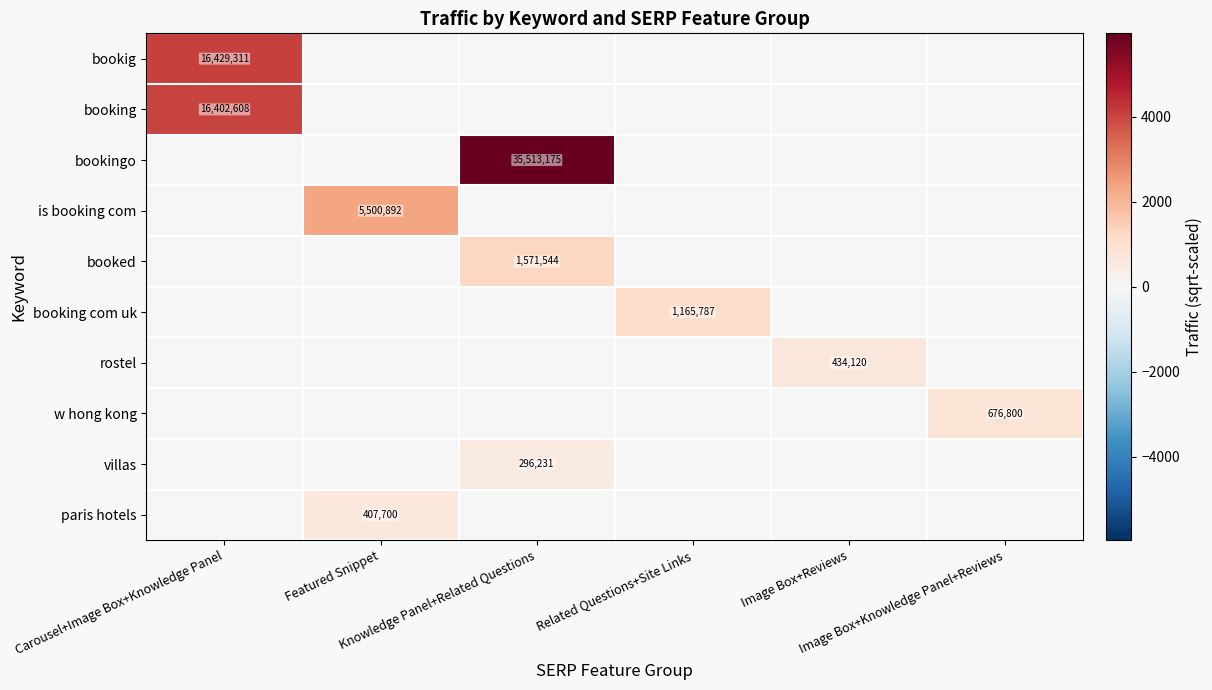

At how many categories does at least one series exceed 1543?

3